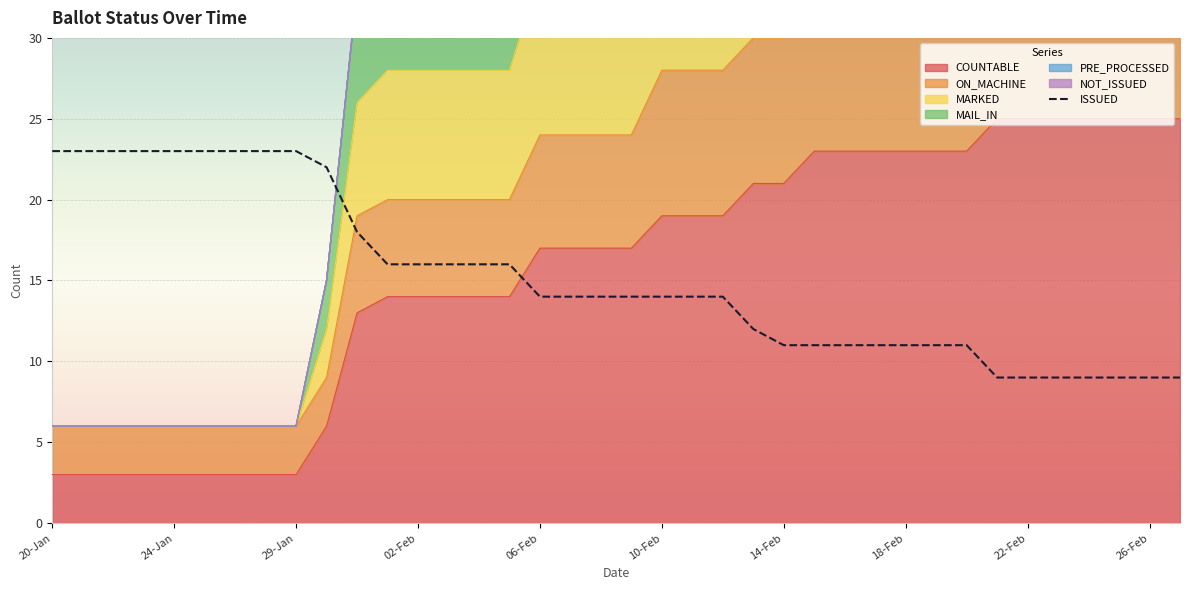

At which label does the data first exceed 14?

20-Jan